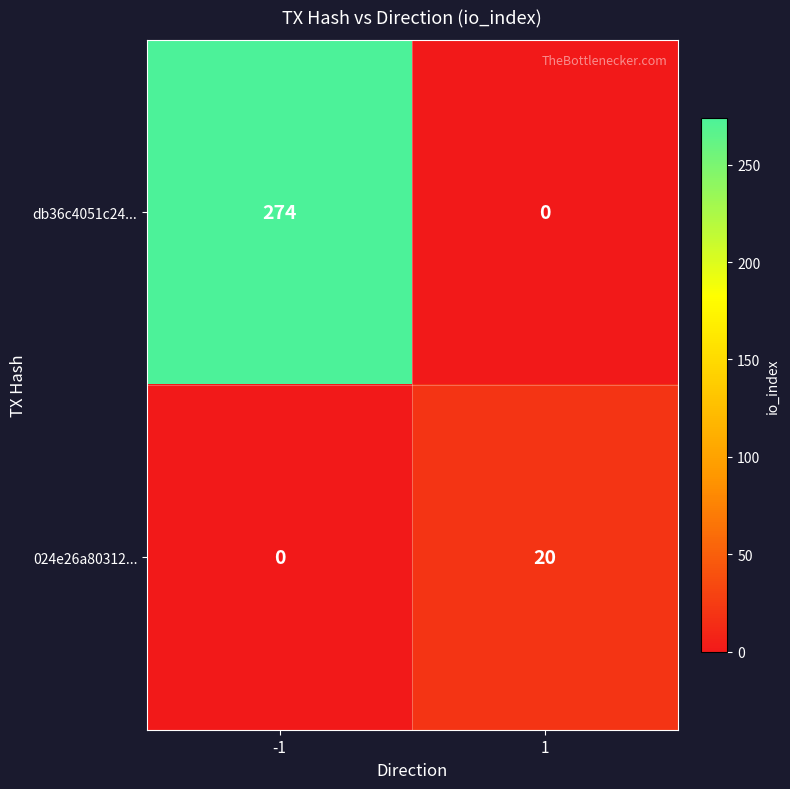

What is the sum of the db36c4051c24... values at 1 and -1?

274